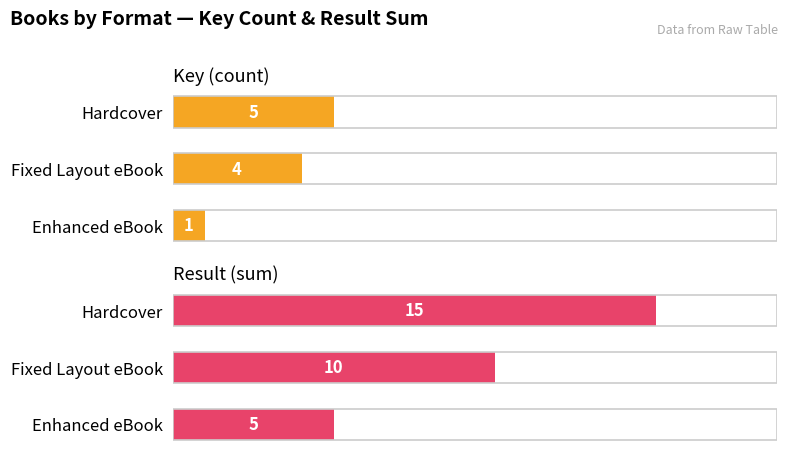

Are the bars grouped side by side (vs. stacked)?

Yes